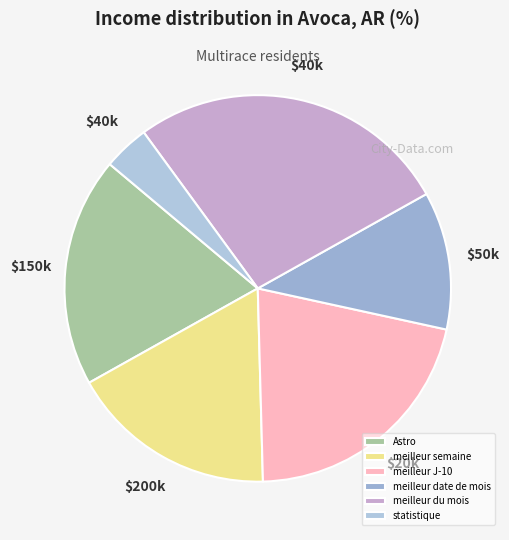

Which has a higher value, meilleur date de mois or Astro?

Astro